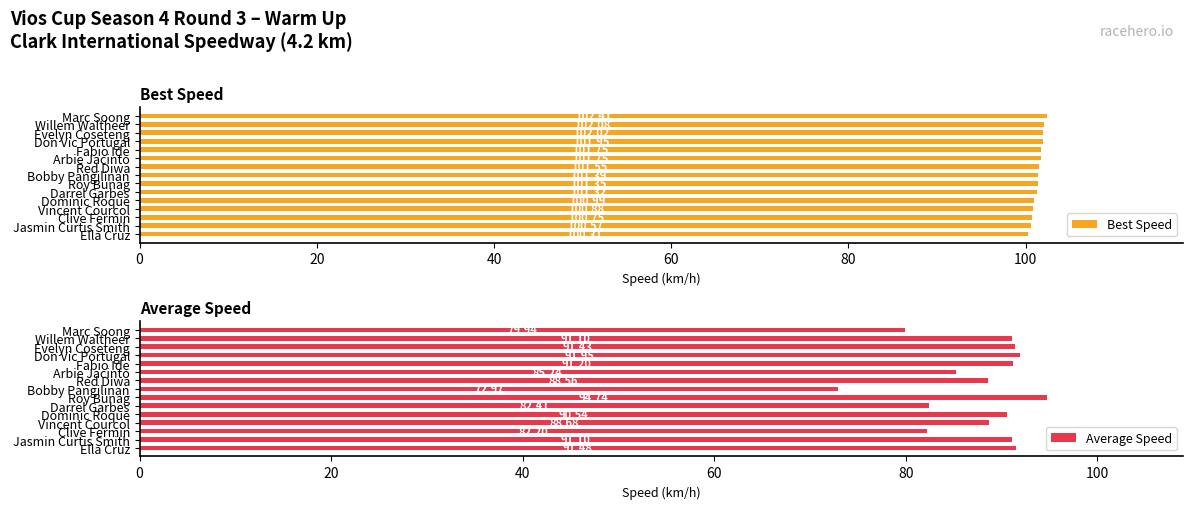

What is the difference between the maximum and minimum values in the Best Speed series?

2.1